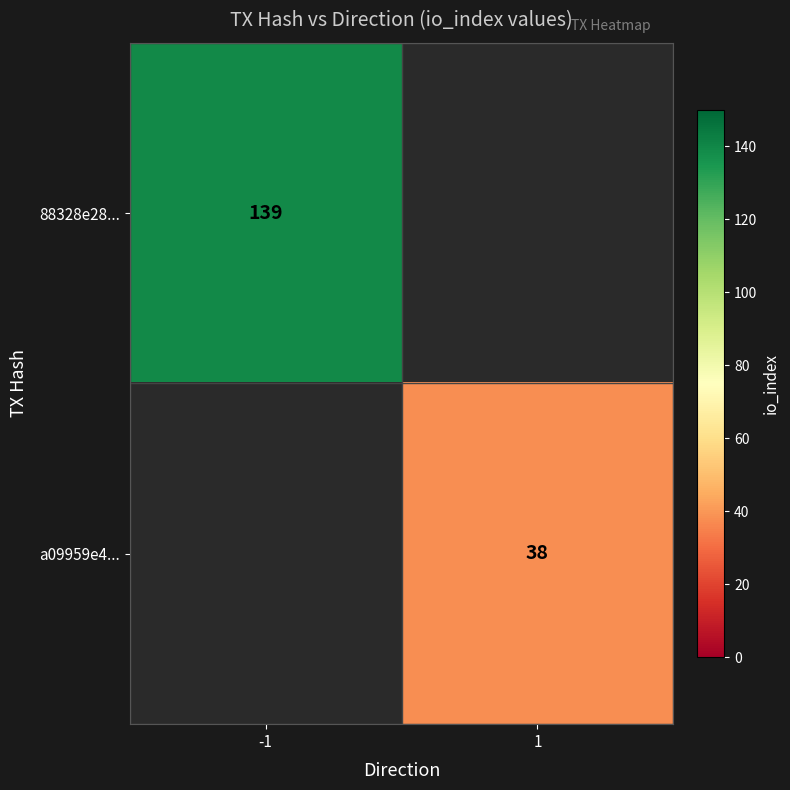

Is the value of 88328e28... at -1 greater than the value of a09959e4... at 1?

Yes